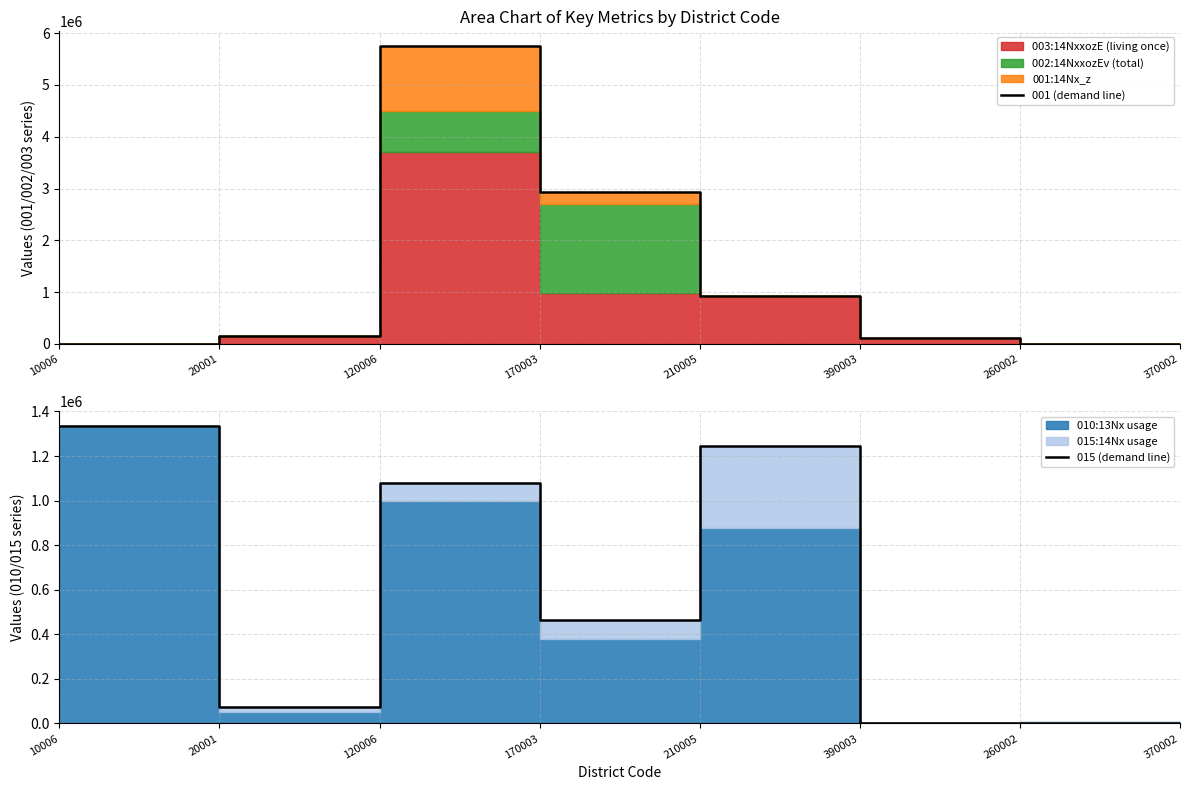

True or false: 001 (demand line) has more than 1 interior local peaks.

False